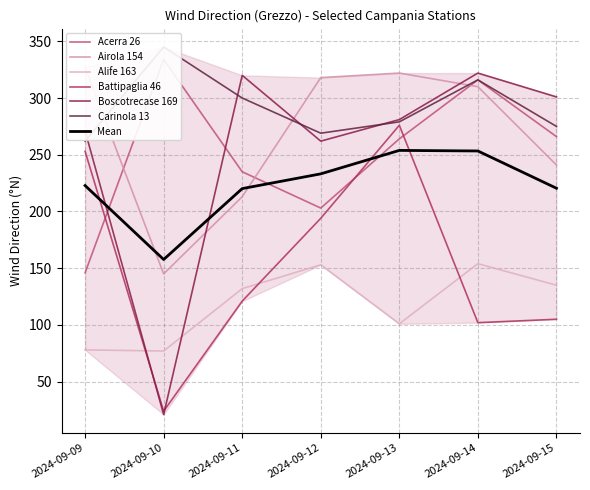

What is the total value across all series at 2024-09-15?

1323